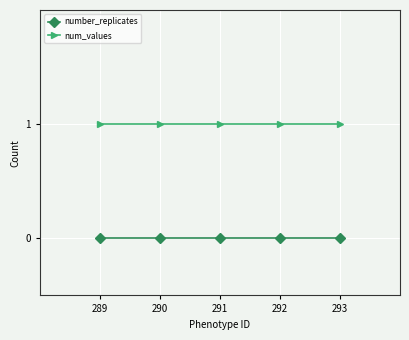

At how many categories does at least one series exceed 0?

5